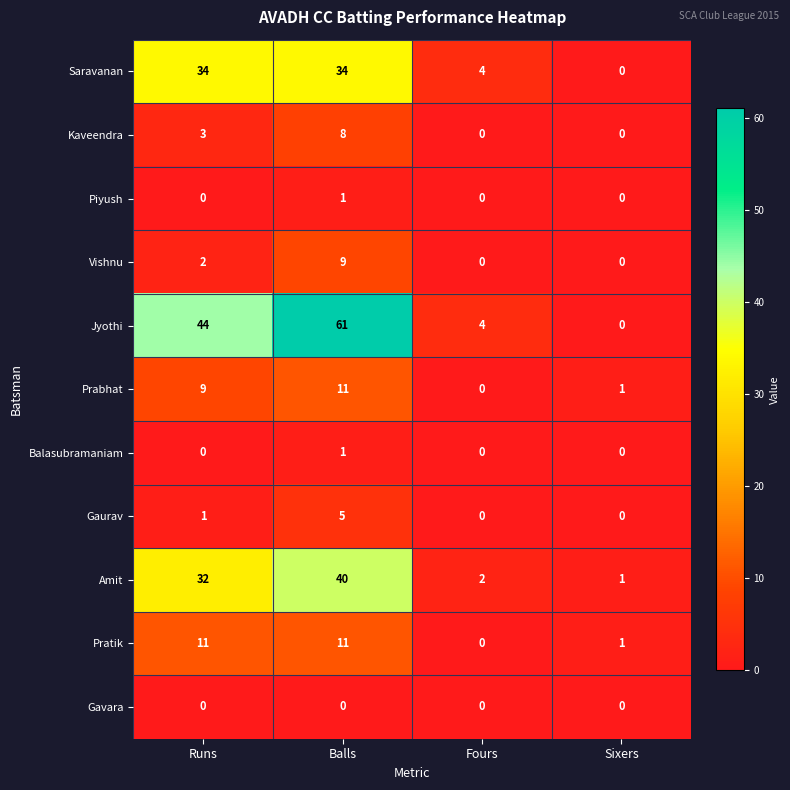

Which label corresponds to the largest value in the chart?

Balls